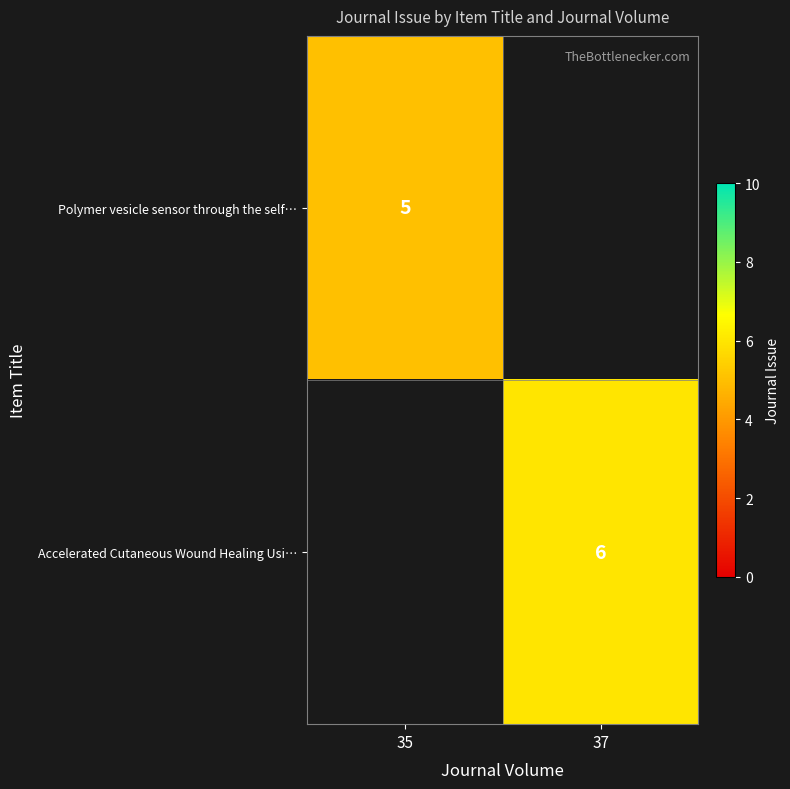

True or false: Accelerated Cutaneous Wound Healing Usi… has a value of 10 at 37.

False